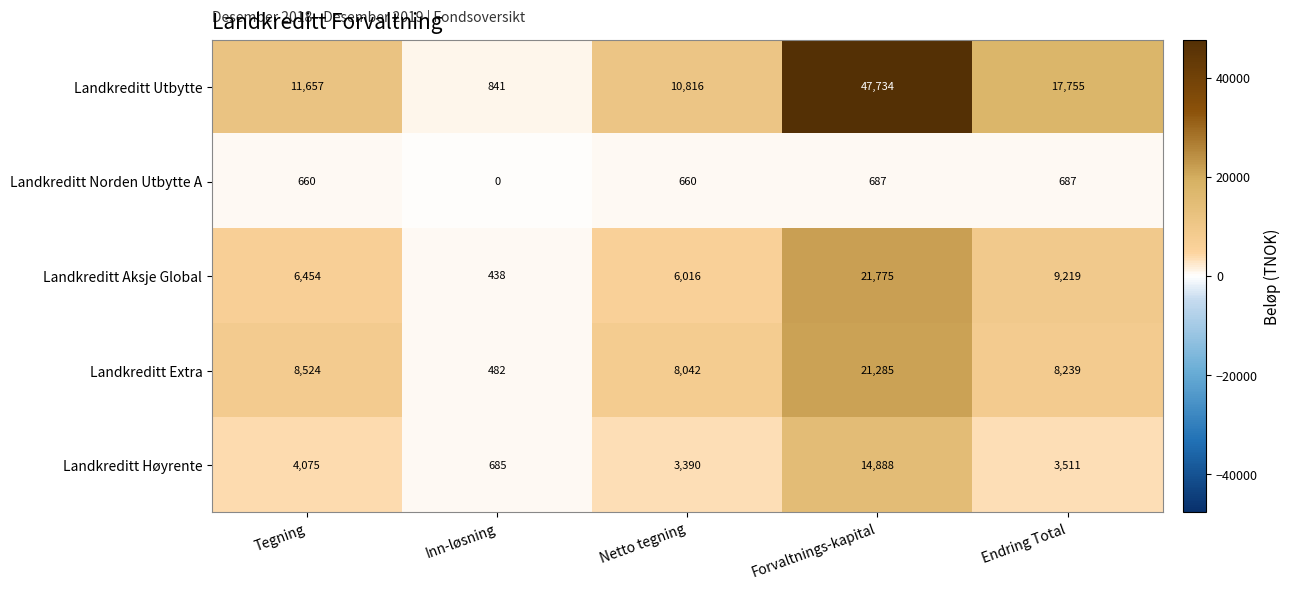

Count the number of data series in this chart.

5